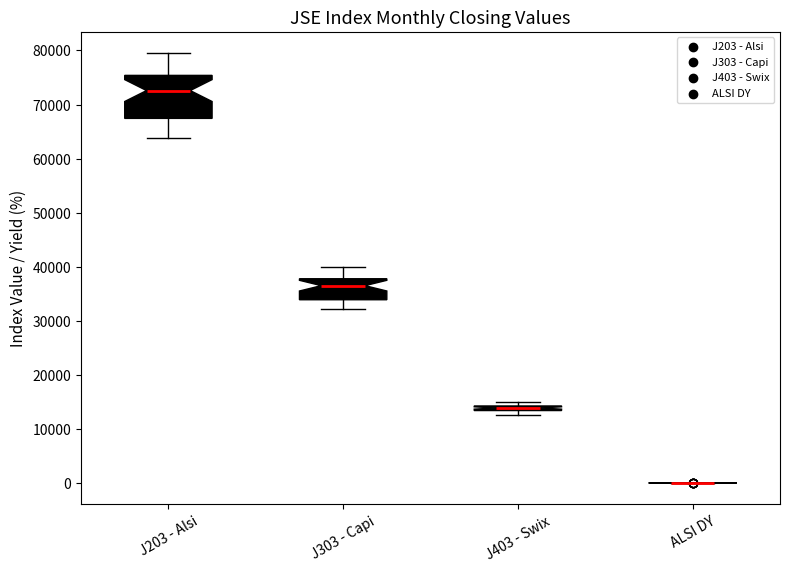

Comparing the boxes themselves (not the whiskers), which one is the tallest?

J203 - Alsi